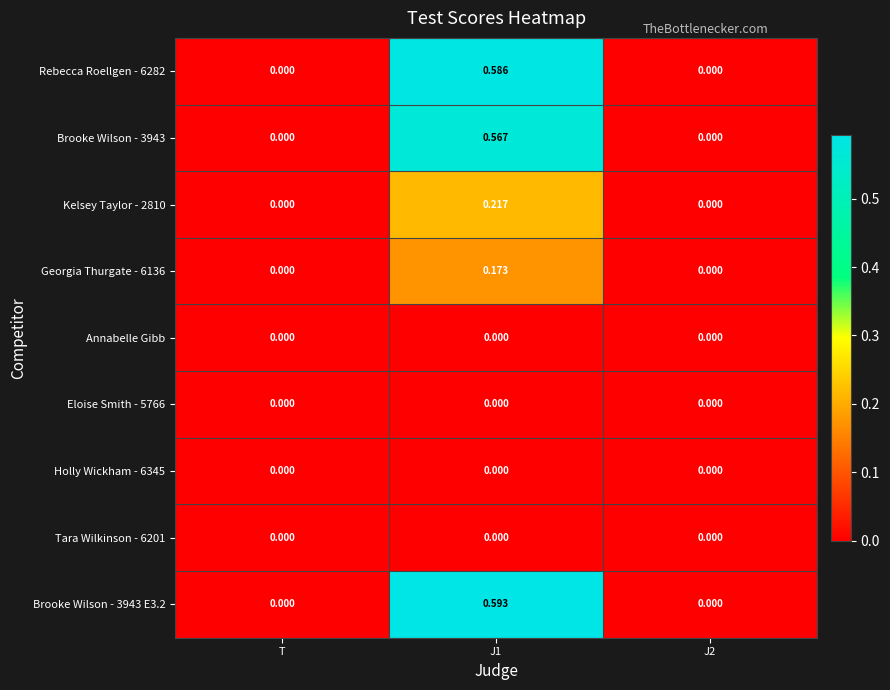

How many values in the Brooke Wilson - 3943 E3.2 series exceed 0?

1